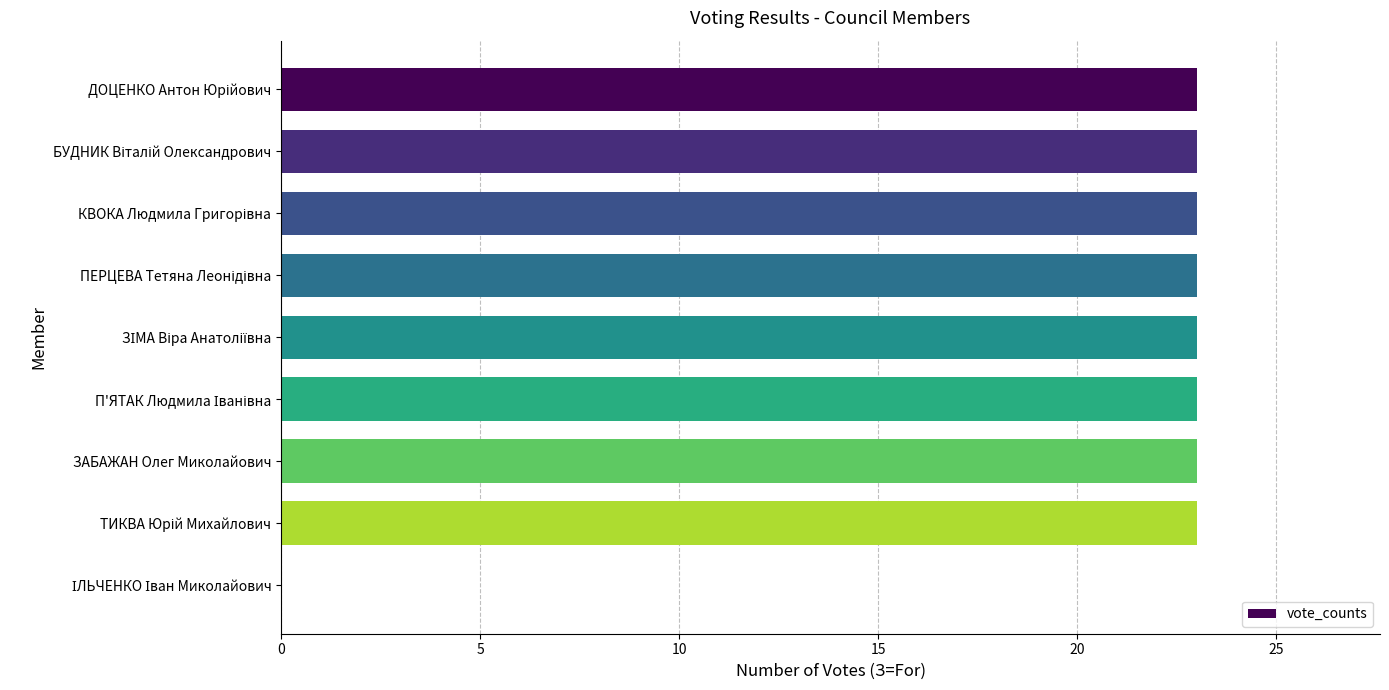

True or false: the data shows 23 at ЗАБАЖАН Олег Миколайович.

True